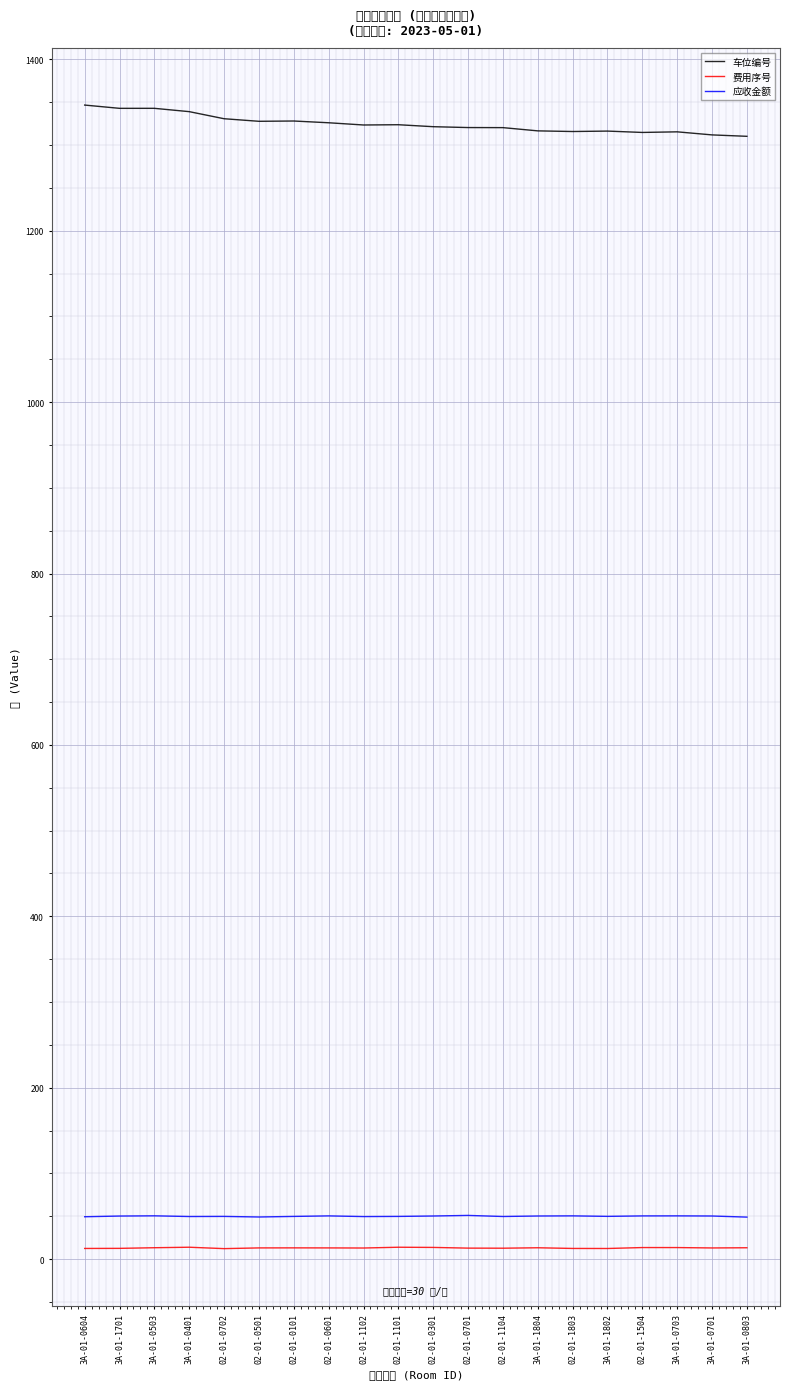

Reading left to right, transcribe all the data shown in this chart.

车位编号: 3A-01-0604=1346.6	3A-01-1701=1342.8	3A-01-0503=1342.8	3A-01-0401=1339.0	02-01-0702=1330.7	02-01-0501=1327.7	02-01-0101=1328.0	02-01-0601=1326.0	02-01-1102=1323.4	02-01-1101=1323.7	02-01-0301=1321.4	02-01-0701=1320.4	02-01-1104=1320.3	3A-01-1804=1316.5	02-01-1803=1315.8	3A-01-1802=1316.3	02-01-1504=1314.7	3A-01-0703=1315.4	3A-01-0701=1311.8	3A-01-0803=1310.2
费用序号: 3A-01-0604=12.5	3A-01-1701=12.6	3A-01-0503=13.3	3A-01-0401=13.9	02-01-0702=12.3	02-01-0501=13.1	02-01-0101=13.2	02-01-0601=13.1	02-01-1102=13.0	02-01-1101=13.9	02-01-0301=13.7	02-01-0701=12.9	02-01-1104=12.8	3A-01-1804=13.3	02-01-1803=12.5	3A-01-1802=12.4	02-01-1504=13.5	3A-01-0703=13.5	3A-01-0701=13.1	3A-01-0803=13.3
应收金额: 3A-01-0604=49.5	3A-01-1701=50.3	3A-01-0503=50.6	3A-01-0401=49.7	02-01-0702=49.9	02-01-0501=49.2	02-01-0101=49.9	02-01-0601=50.5	02-01-1102=49.7	02-01-1101=49.9	02-01-0301=50.3	02-01-0701=51.0	02-01-1104=49.8	3A-01-1804=50.3	02-01-1803=50.5	3A-01-1802=49.9	02-01-1504=50.5	3A-01-0703=50.5	3A-01-0701=50.3	3A-01-0803=49.1